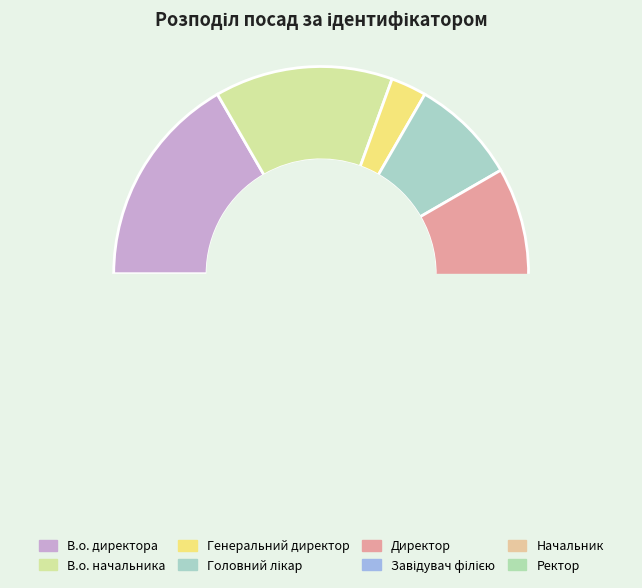

Is the sum of Головний лікар and В.о. директора greater than half?

No